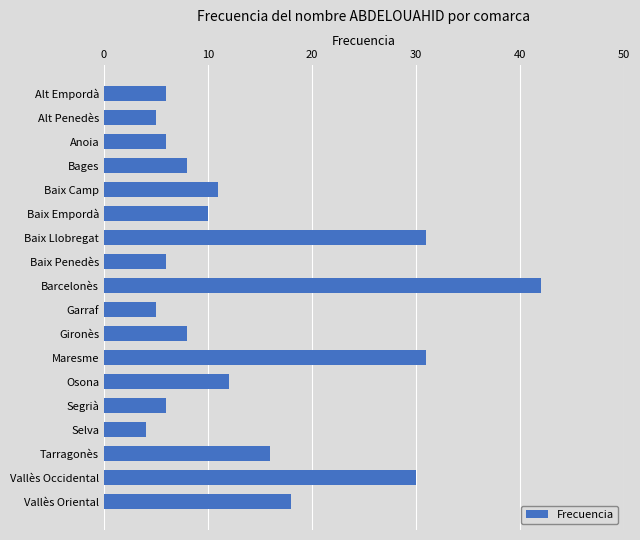

What is the minimum value shown in the chart?

4